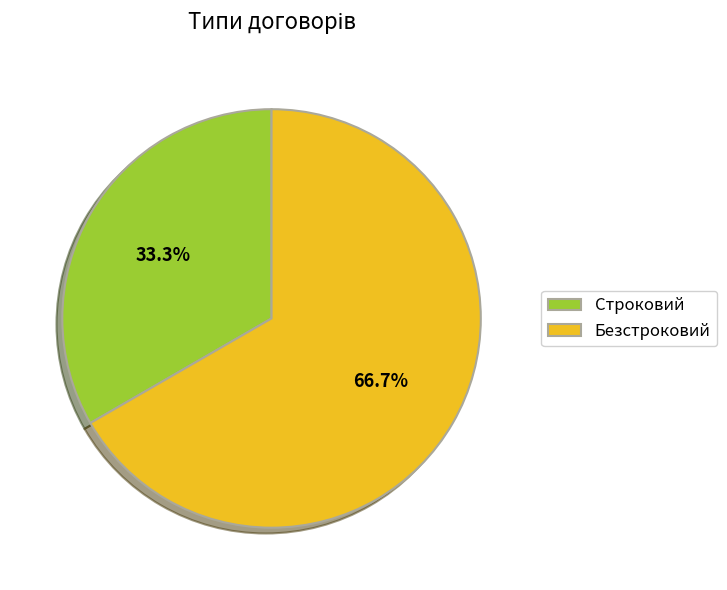

Which category has the smallest portion of the pie?

Строковий